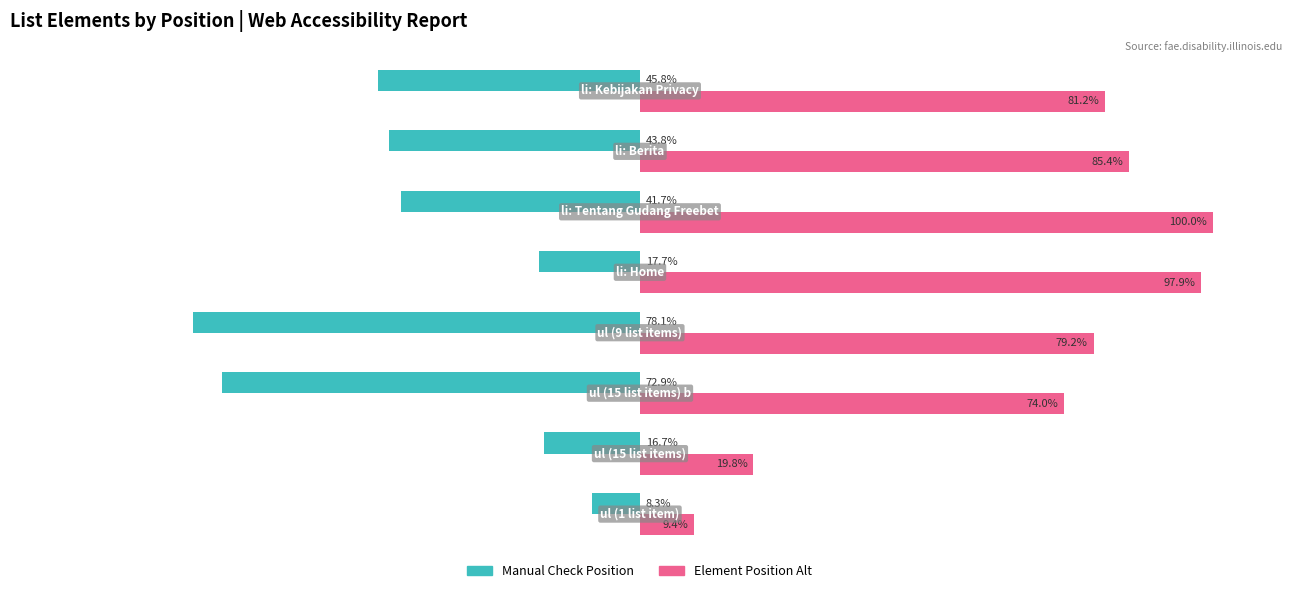

Rank the series by their average value, from lowest to highest.

Manual Check Position, Element Position Alt